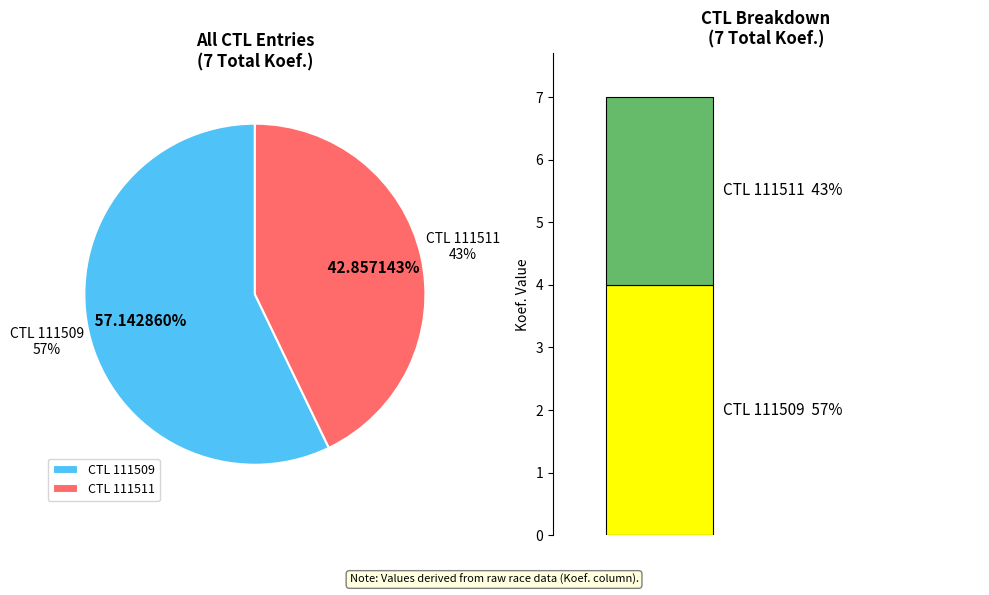

To the nearest percent, what percentage of the pie is 111509?

57%